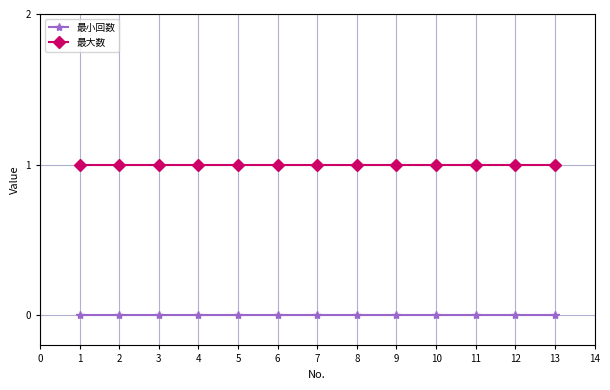

Is the value of 最大数 at 1 greater than the value of 最小回数 at 12?

Yes